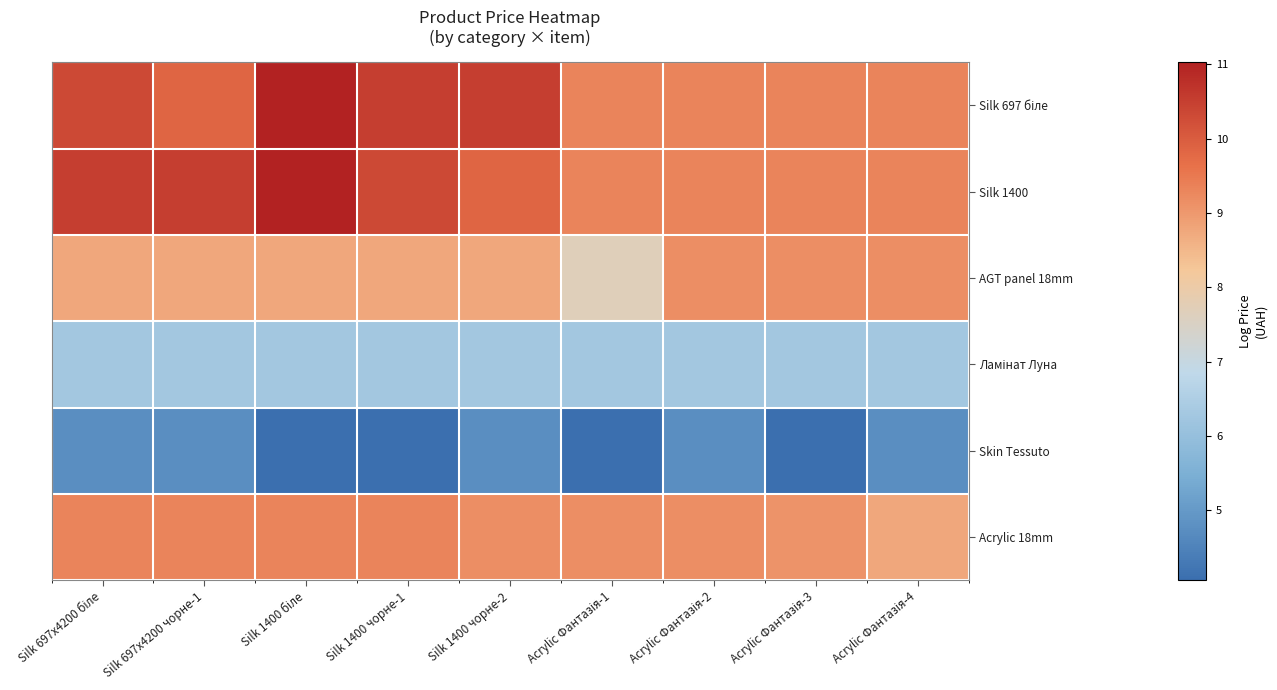

At which category does the chart reach its peak across all series?

Silk 1400 біле